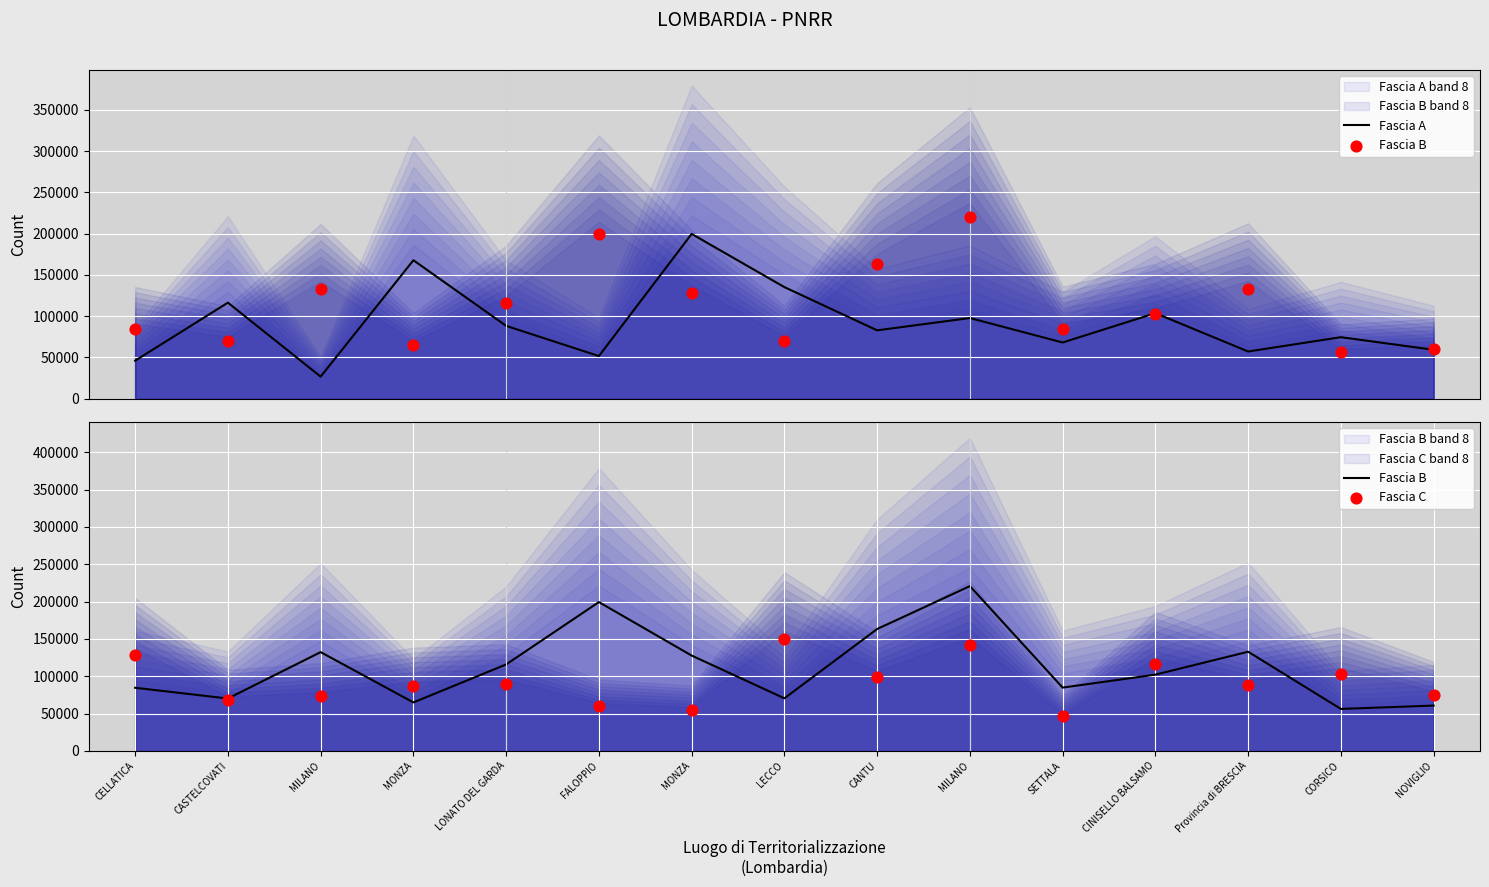

What are all the series names shown in the legend?

Fascia A, Fascia B, Fascia C